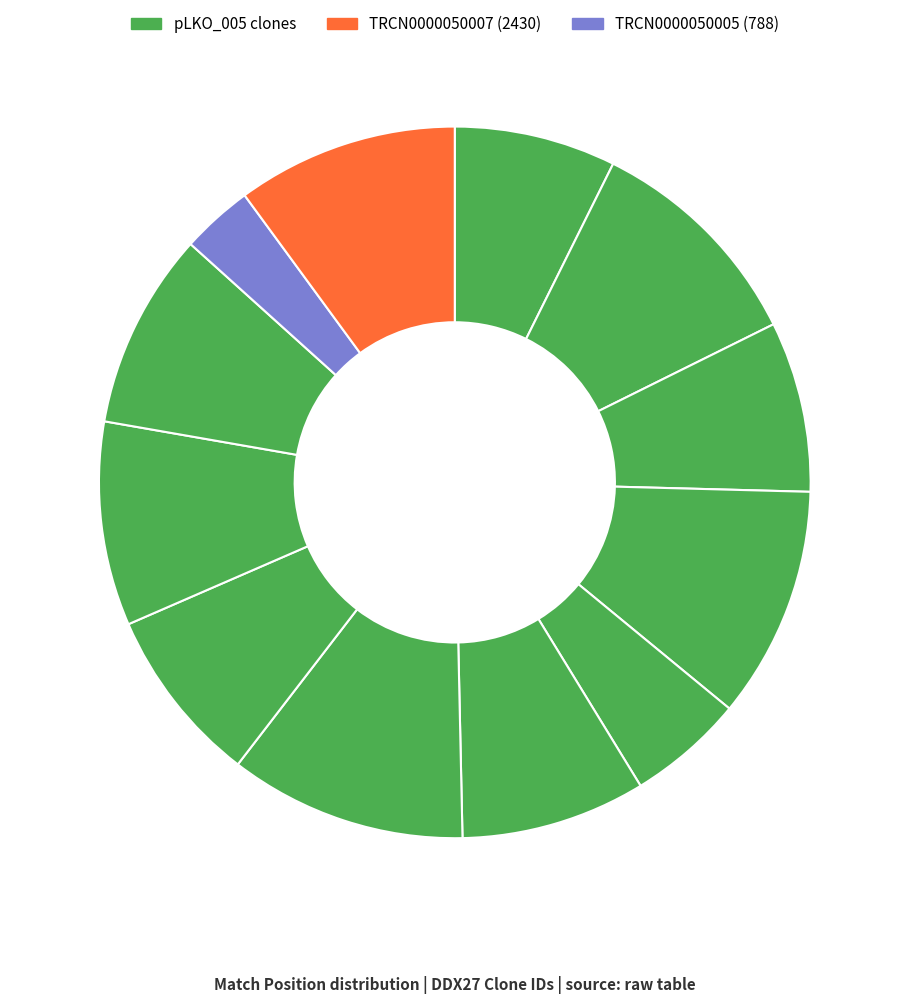

Count the number of slices in the pie.

12